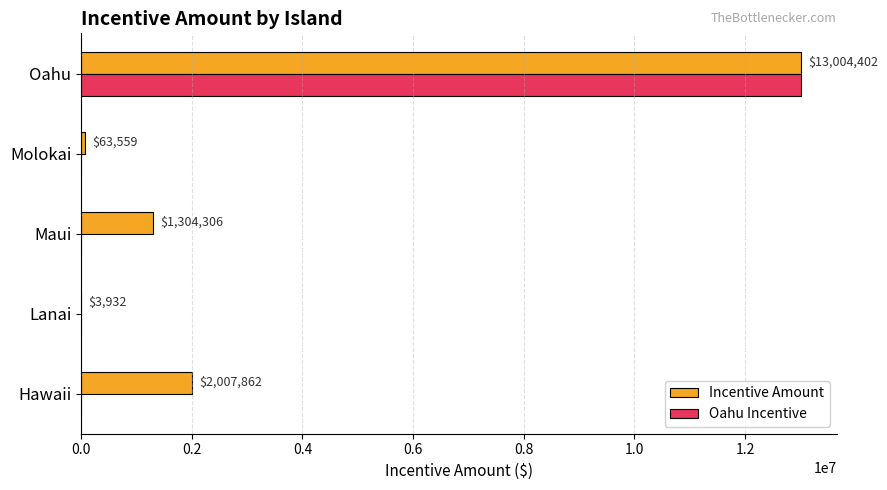

What value does the Incentive Amount series have at Maui?

1304306.1